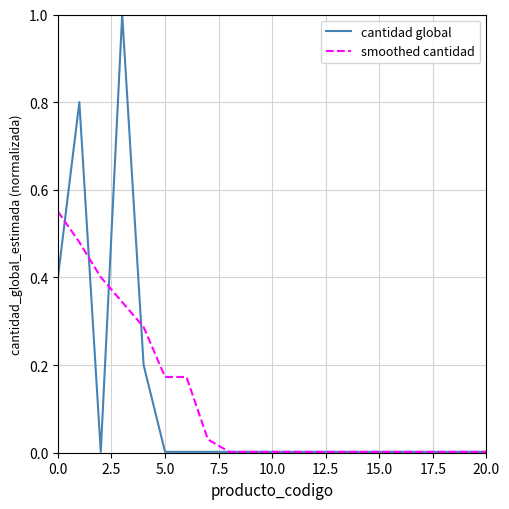

Is this an area chart (filled region under the line)?

No